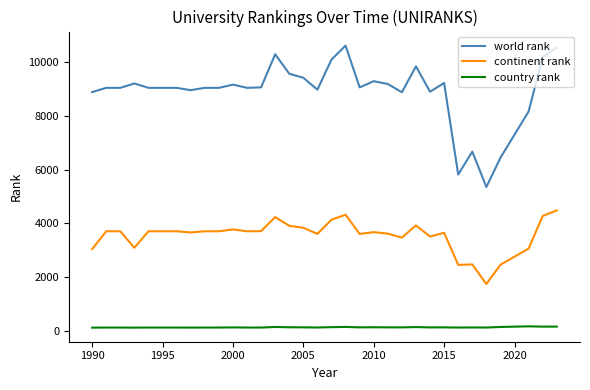

True or false: country rank has more than 1 points higher than both neighbors.

True